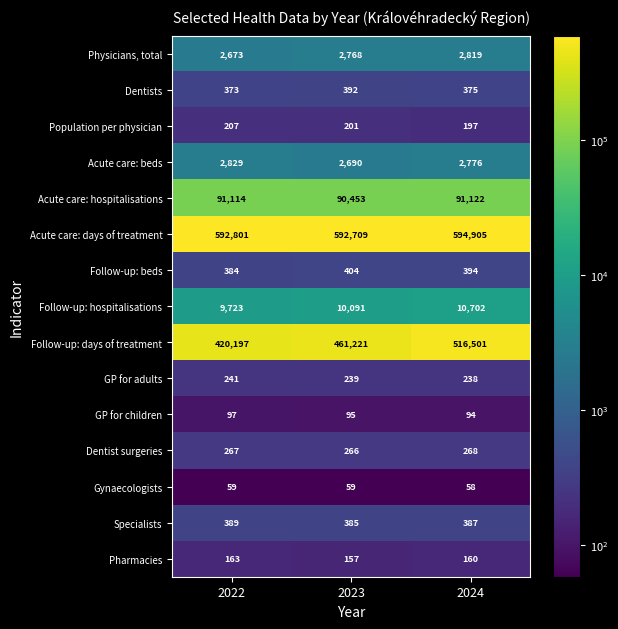

How many Specialists values are between 385 and 389?

3